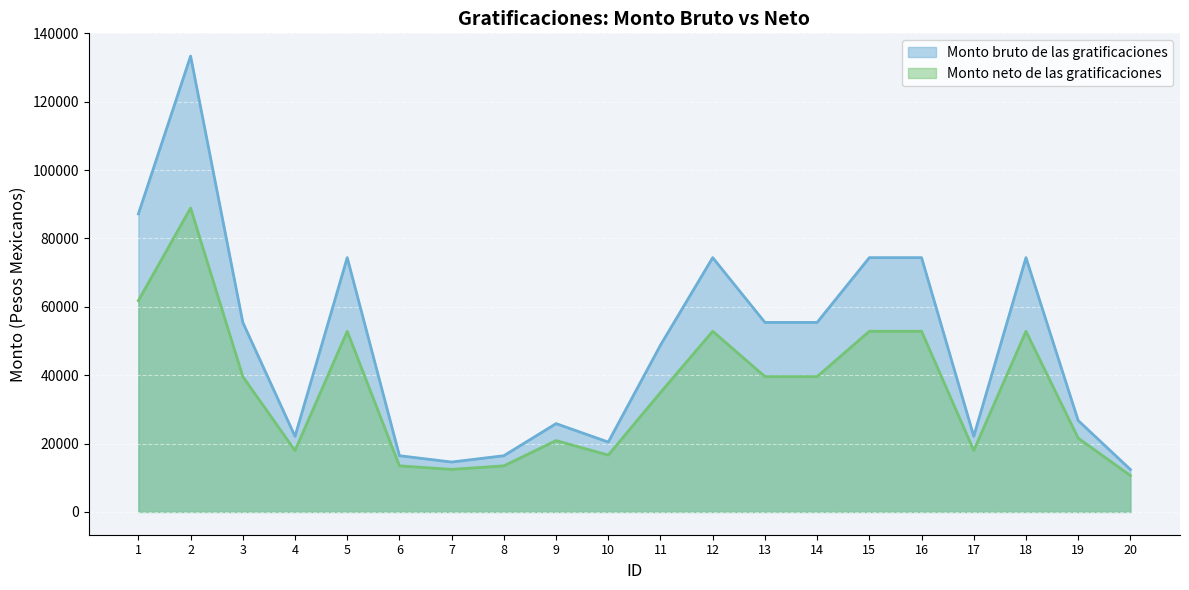

How many interior local peaks does the Monto bruto de las gratificaciones series have?

5